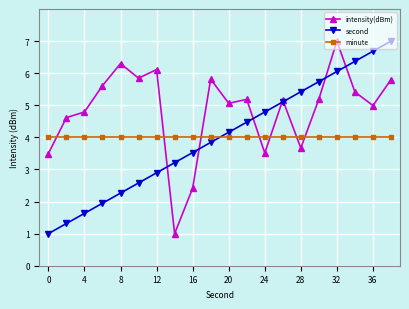

Which series has the largest total across all categories?

intensity(dBm)